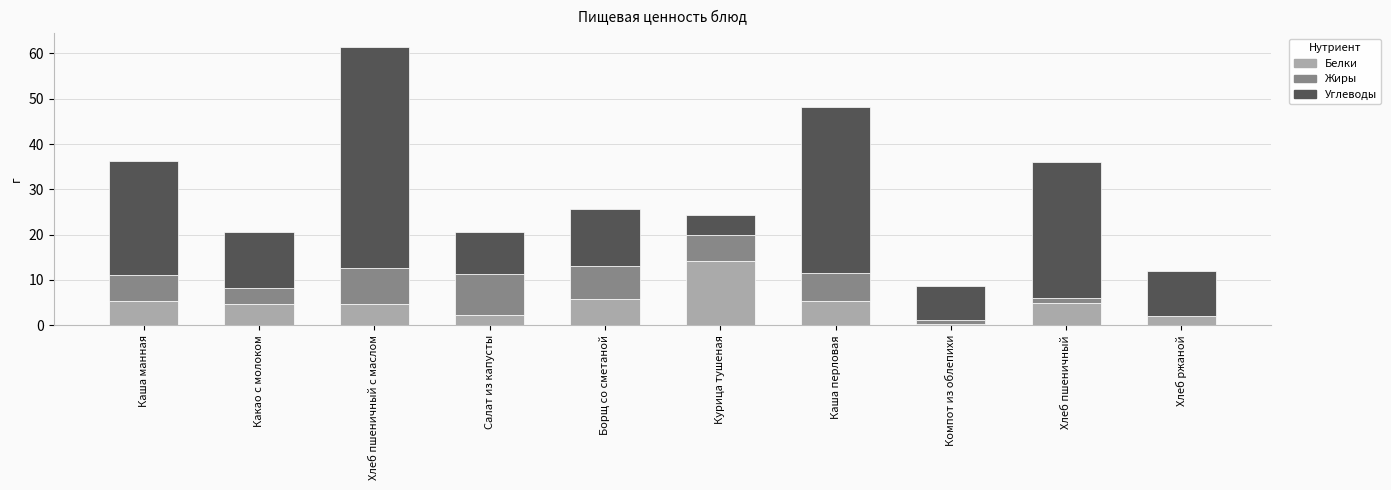

True or false: Белки has a value of 14.1 at Курица тушеная.

True